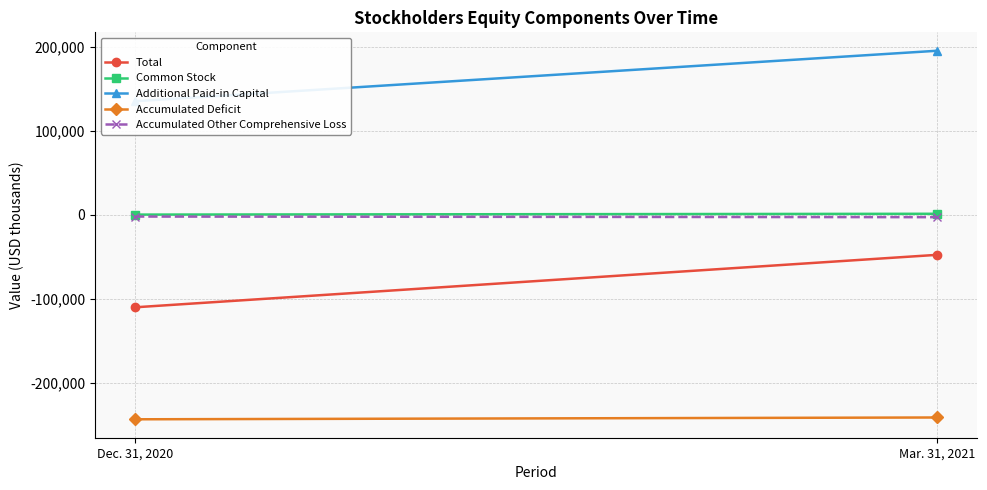

What is the difference between the maximum and minimum values in the Additional Paid-in Capital series?

60079